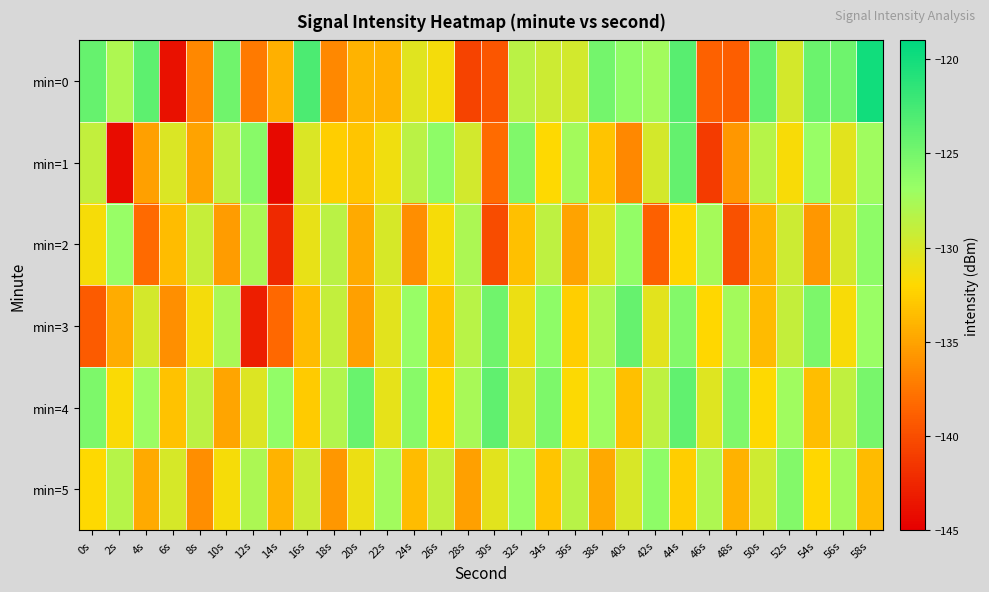

Reading left to right, list all the values displayed in this chart.

min=0: 0s=-124.2	2s=-127.9	4s=-123.9	6s=-143.8	8s=-136.5	10s=-124.7	12s=-137.3	14s=-134.3	16s=-122.9	18s=-136.5	20s=-134.1	22s=-134.0	24s=-130.5	26s=-131.5	28s=-140.7	30s=-139.4	32s=-128.4	34s=-129.4	36s=-129.7	38s=-125.0	40s=-126.4	42s=-127.3	44s=-123.6	46s=-138.8	48s=-139.0	50s=-124.1	52s=-129.9	54s=-124.5	56s=-124.7	58s=-119.9
min=1: 0s=-128.9	2s=-144.2	4s=-135.2	6s=-130.1	8s=-135.0	10s=-128.7	12s=-125.9	14s=-144.4	16s=-130.1	18s=-132.5	20s=-133.1	22s=-131.2	24s=-128.5	26s=-126.3	28s=-129.7	30s=-138.1	32s=-125.6	34s=-131.9	36s=-127.4	38s=-133.2	40s=-136.5	42s=-129.8	44s=-124.1	46s=-141.2	48s=-135.7	50s=-128.3	52s=-131.6	54s=-126.8	56s=-130.5	58s=-127.2
min=2: 0s=-131.5	2s=-126.8	4s=-138.2	6s=-133.6	8s=-129.1	10s=-135.4	12s=-127.7	14s=-142.3	16s=-130.8	18s=-128.5	20s=-134.6	22s=-129.9	24s=-136.2	26s=-131.5	28s=-127.8	30s=-140.1	32s=-133.4	34s=-128.7	36s=-135.0	38s=-130.3	40s=-126.6	42s=-138.9	44s=-132.2	46s=-127.5	48s=-139.8	50s=-134.1	52s=-129.4	54s=-135.7	56s=-130.0	58s=-126.3
min=3: 0s=-139.2	2s=-134.5	4s=-129.8	6s=-136.1	8s=-131.4	10s=-127.7	12s=-143.0	14s=-138.3	16s=-133.6	18s=-128.9	20s=-135.2	22s=-130.5	24s=-126.8	26s=-133.1	28s=-128.4	30s=-124.7	32s=-131.0	34s=-126.3	36s=-132.6	38s=-127.9	40s=-124.2	42s=-130.5	44s=-125.8	46s=-132.1	48s=-127.4	50s=-133.7	52s=-129.0	54s=-125.3	56s=-131.6	58s=-126.9
min=4: 0s=-125.4	2s=-131.7	4s=-127.0	6s=-133.3	8s=-128.6	10s=-134.9	12s=-130.2	14s=-126.5	16s=-132.8	18s=-128.1	20s=-124.4	22s=-130.7	24s=-126.0	26s=-132.3	28s=-127.6	30s=-123.9	32s=-130.2	34s=-125.5	36s=-131.8	38s=-127.1	40s=-133.4	42s=-128.7	44s=-124.0	46s=-130.3	48s=-125.6	50s=-131.9	52s=-127.2	54s=-133.5	56s=-128.8	58s=-125.1
min=5: 0s=-132.0	2s=-128.3	4s=-134.6	6s=-129.9	8s=-136.2	10s=-131.5	12s=-127.8	14s=-134.1	16s=-129.4	18s=-135.7	20s=-131.0	22s=-127.3	24s=-133.6	26s=-128.9	28s=-135.2	30s=-130.5	32s=-126.8	34s=-133.1	36s=-128.4	38s=-134.7	40s=-130.0	42s=-126.3	44s=-132.6	46s=-127.9	48s=-134.2	50s=-129.5	52s=-125.8	54s=-132.1	56s=-127.4	58s=-133.7